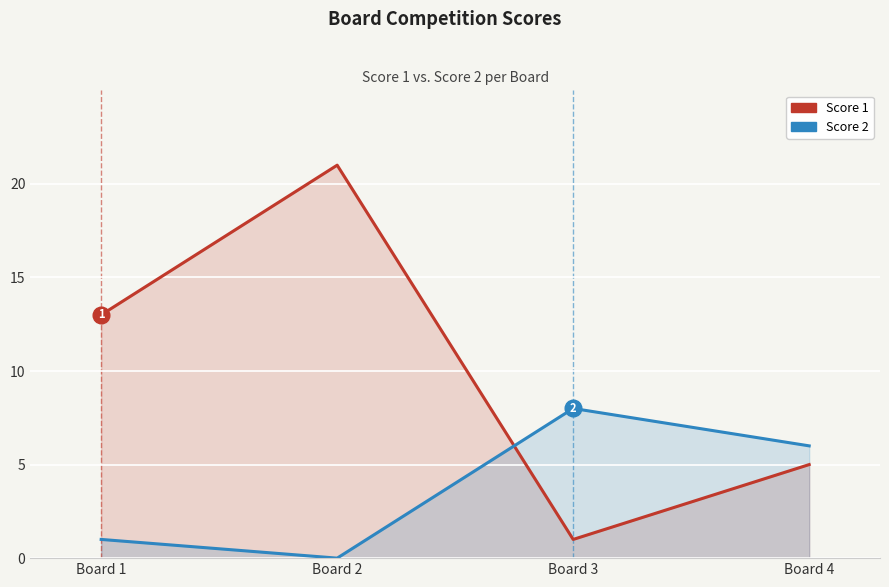

How many data points in Score 1 are above 13?

1